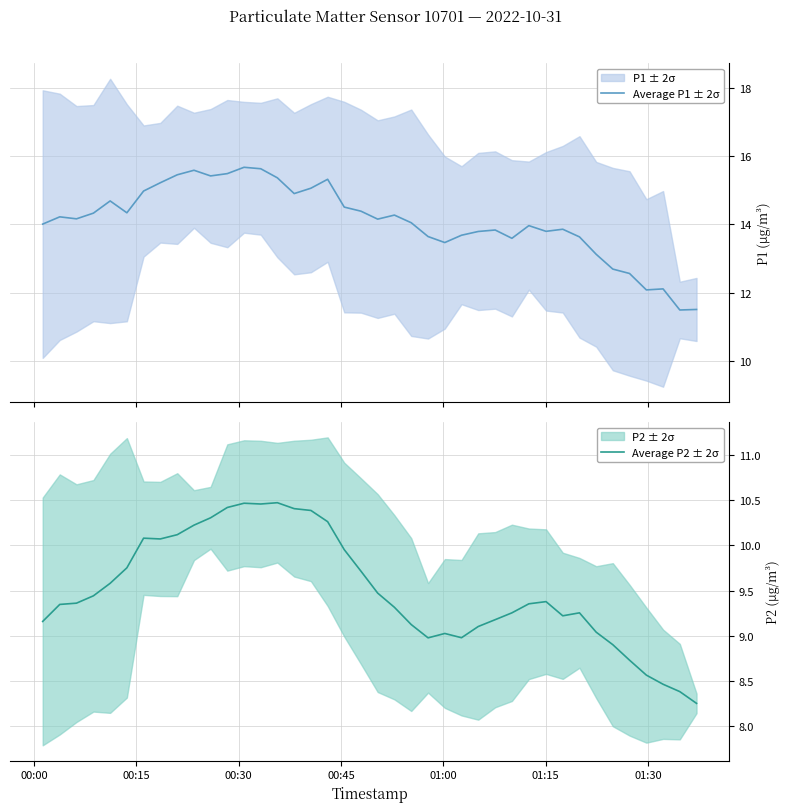

True or false: Average P2 ± 2σ and Average P1 ± 2σ cross at least once.

False